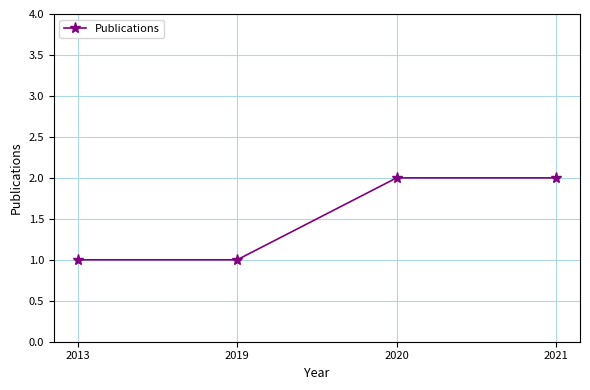

Is this an area chart (filled region under the line)?

No